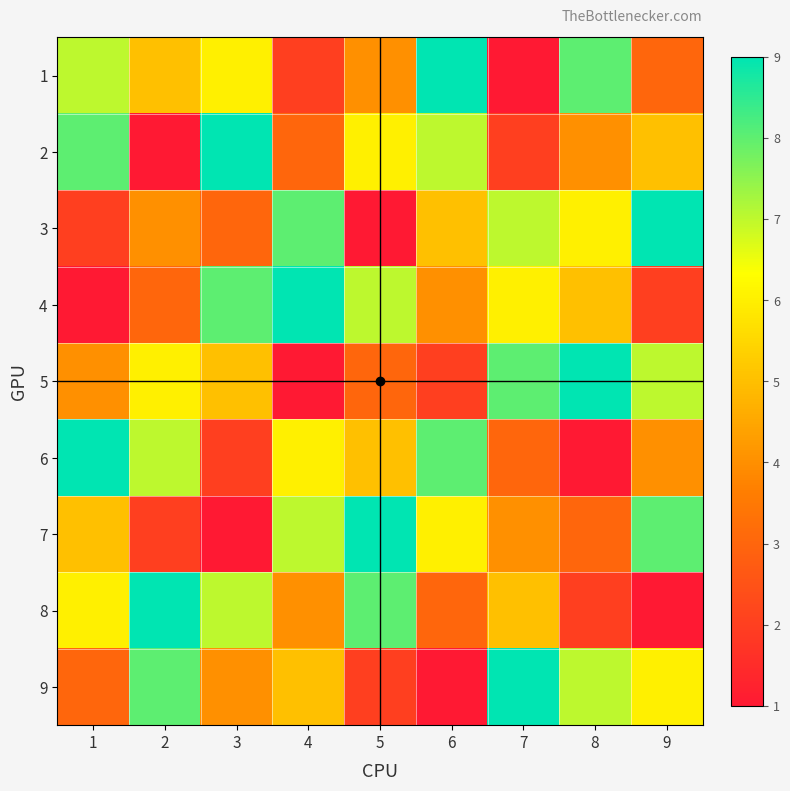

Count the number of categories in the chart.

9